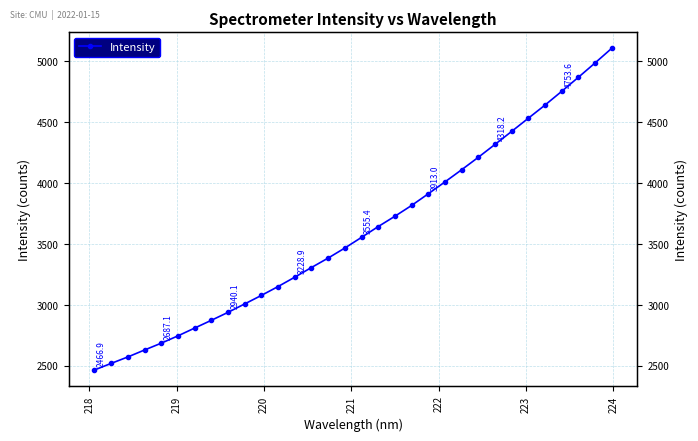

What is the sum of all values?

115509.0